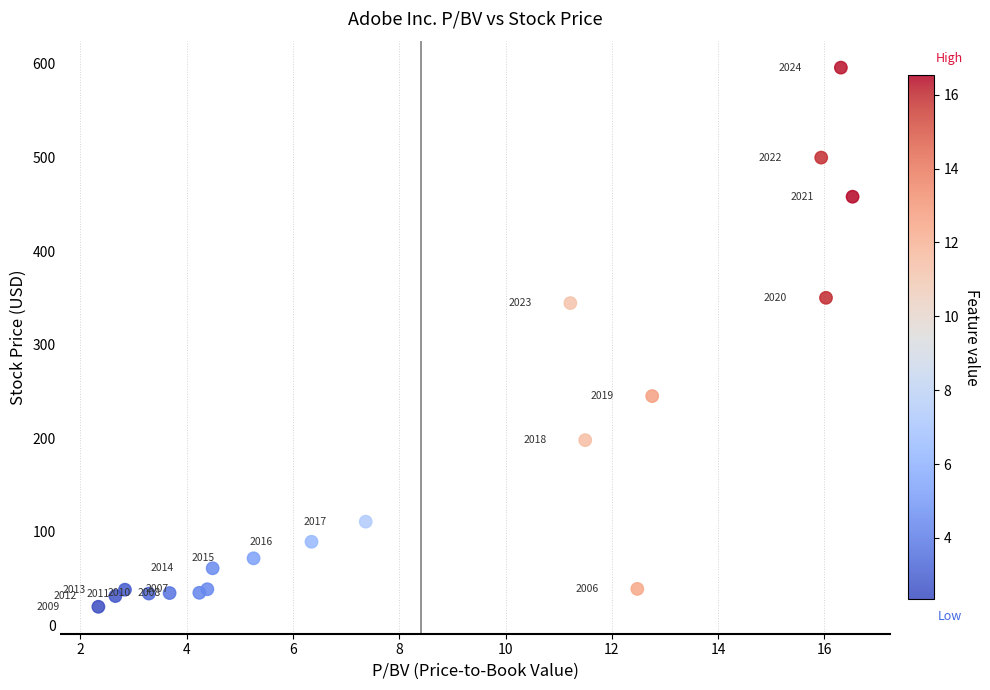

What Y value in the scatter plot is closest to 307?

344.4